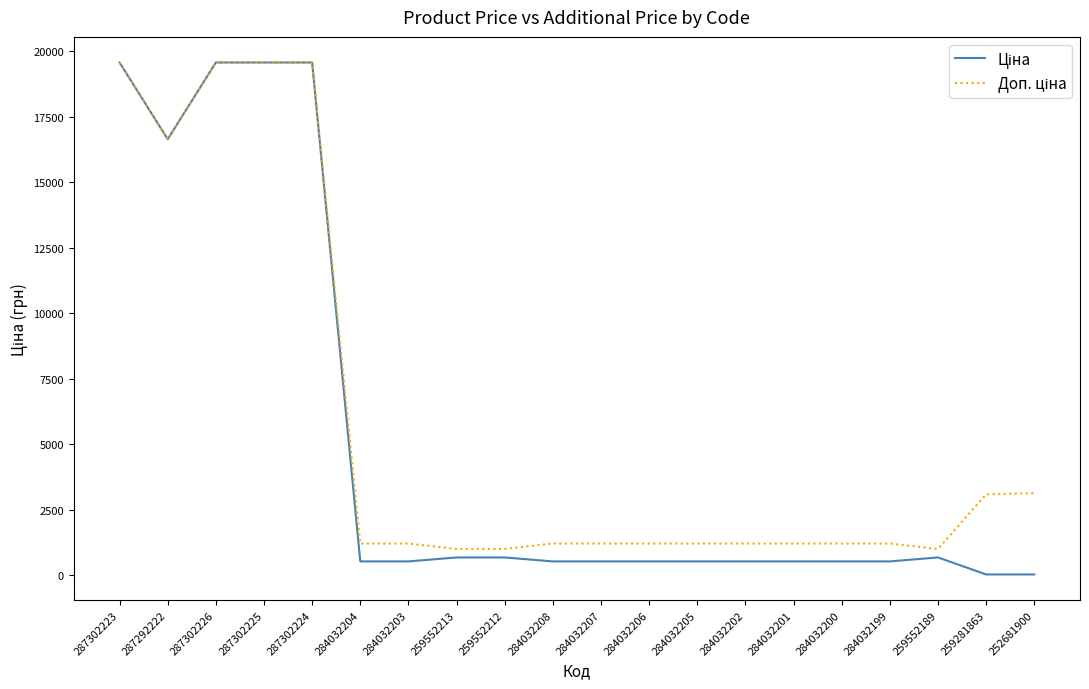

What is the maximum value shown in the chart?

19564.9